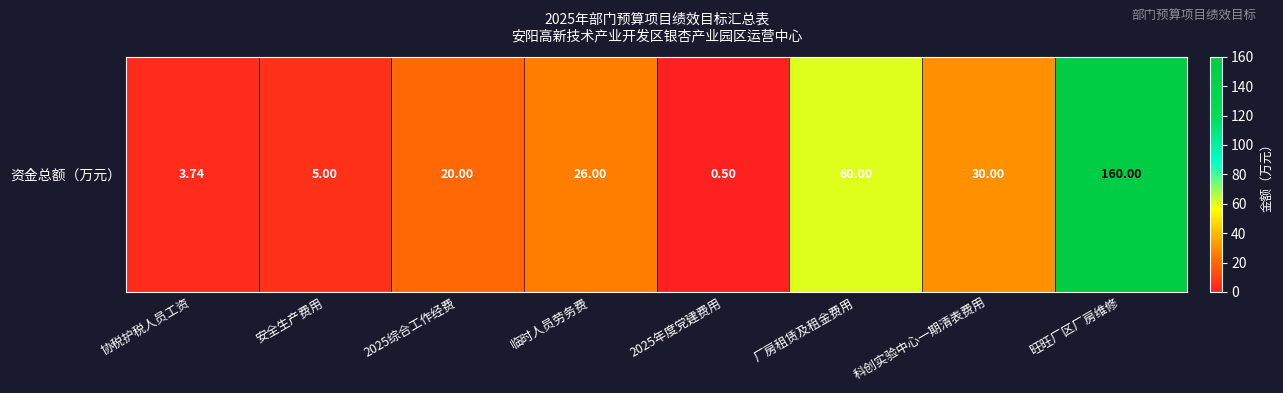

Rank the categories by value from lowest to highest.

2025年度党建费用, 协税护税人员工资, 安全生产费用, 2025综合工作经费, 临时人员劳务费, 科创实验中心一期清表费用, 厂房租赁及租金费用, 旺旺厂区厂房维修